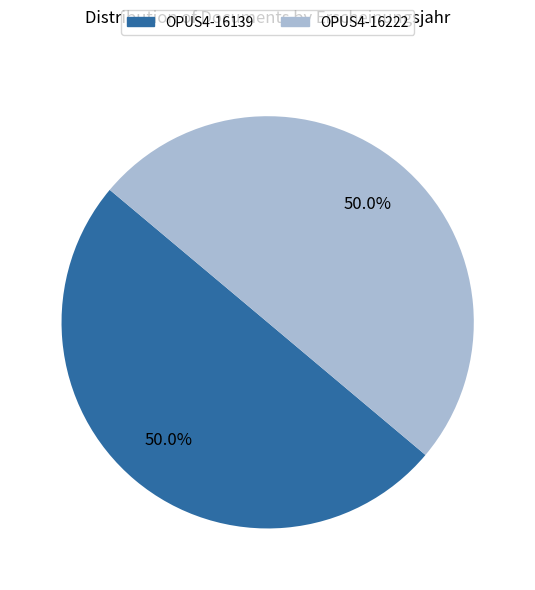

True or false: OPUS4-16222 accounts for 61% of the total.

False